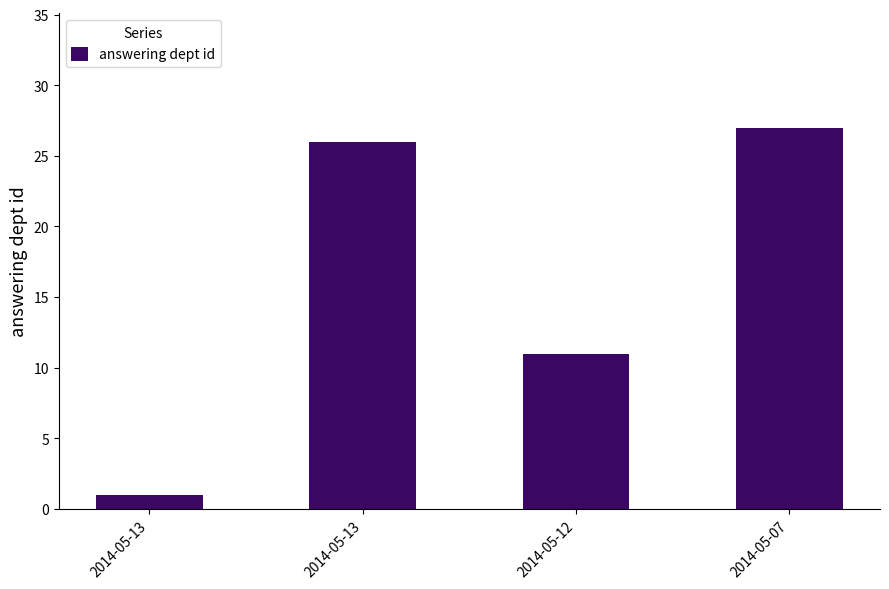

What is the value of the 3rd bar from the left?

11